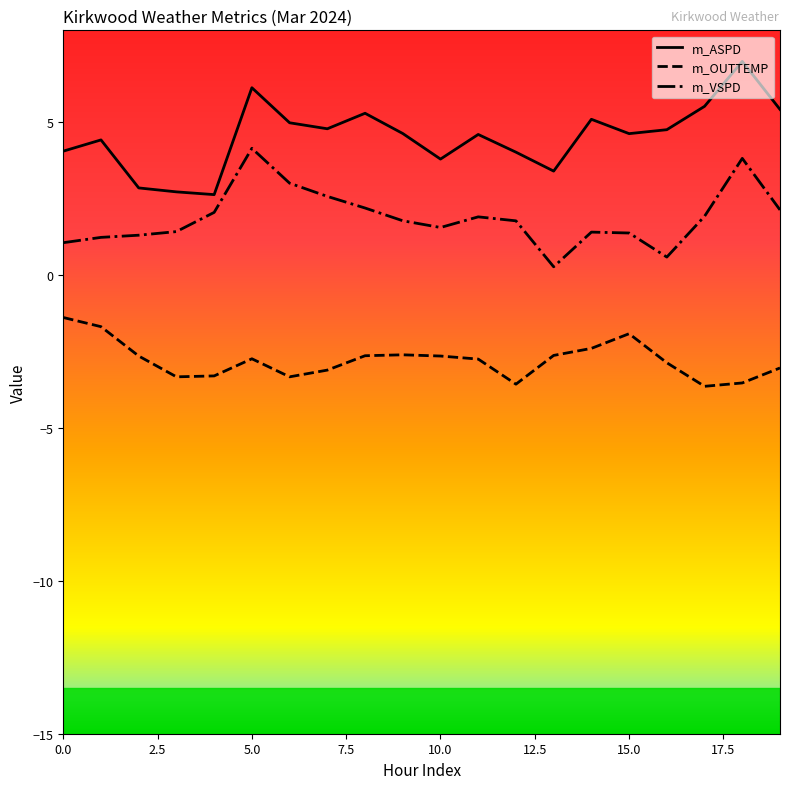

Which series has the largest total across all categories?

m_ASPD